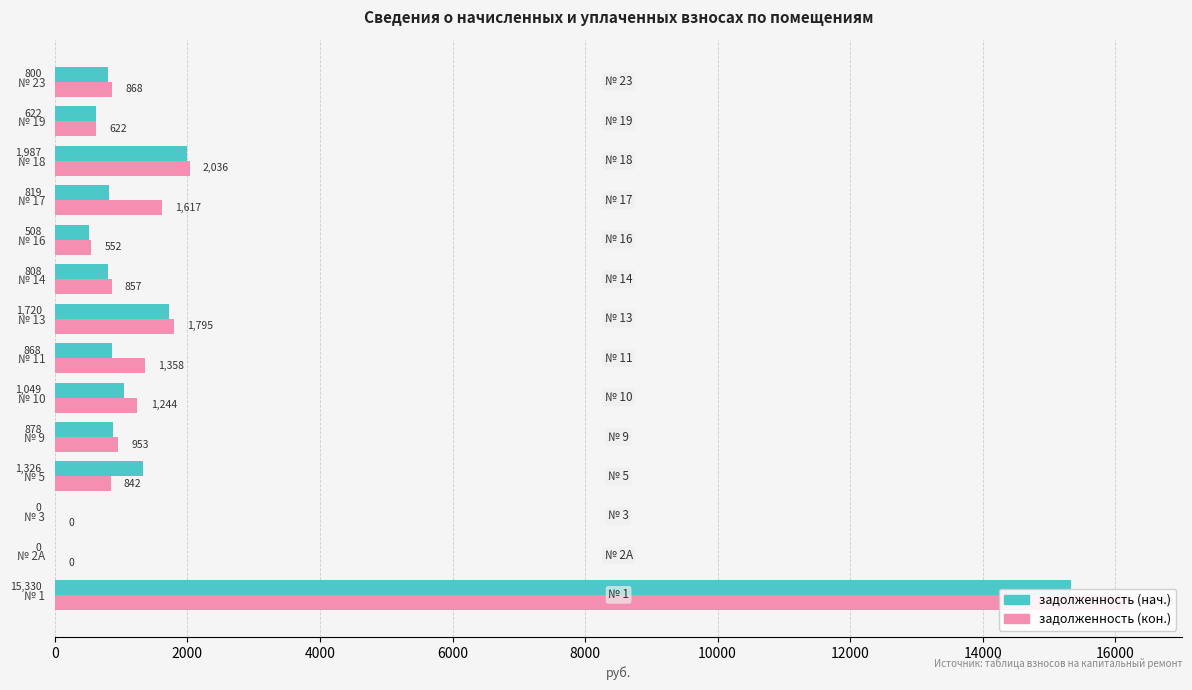

Reading left to right, list all the values displayed in this chart.

задолженность (нач.): 15330.4	0.0	0.0	1326.4	878.4	1048.9	867.8	1720.1	807.7	508.4	818.7	1986.5	622.4	800.2
задолженность (кон.): 16202.7	0.0	0.0	841.6	953.3	1244.2	1357.7	1795.0	856.8	551.7	1617.2	2035.6	622.4	868.5